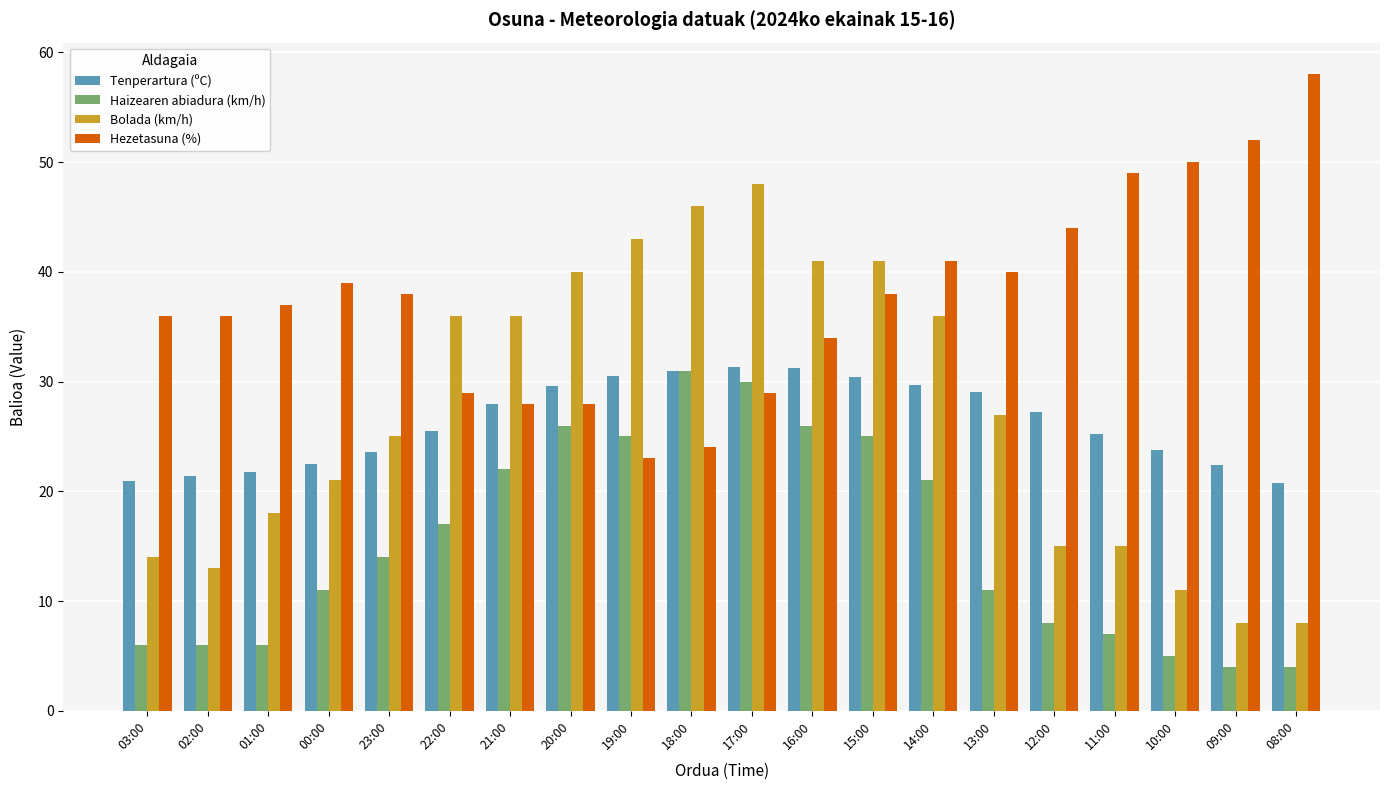

The Bolada (km/h) series shows 11.7 at 14:00. True or false?

False